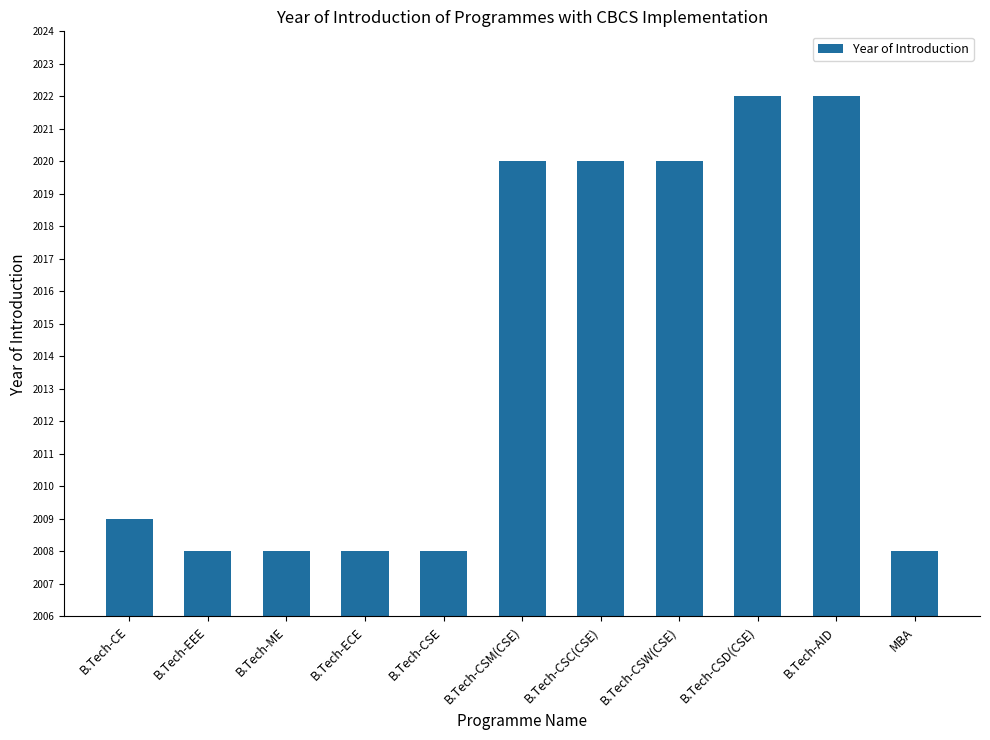

What is the average value?

2014